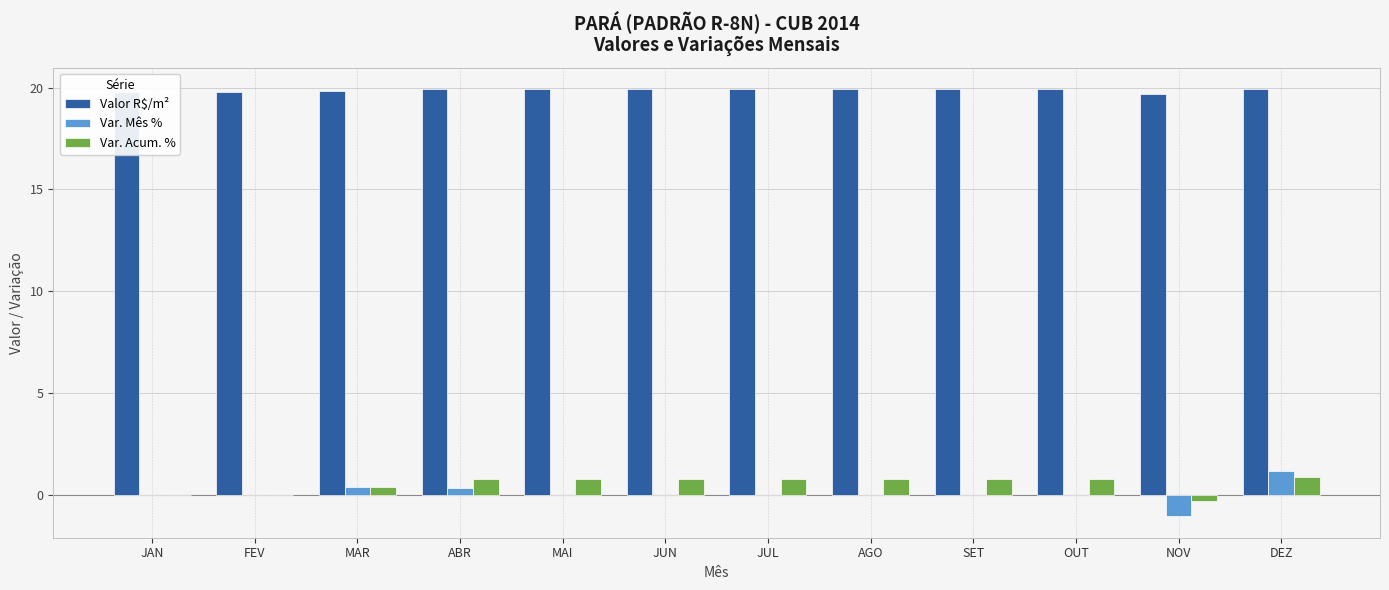

Which series has the largest total across all categories?

Valor R$/m²